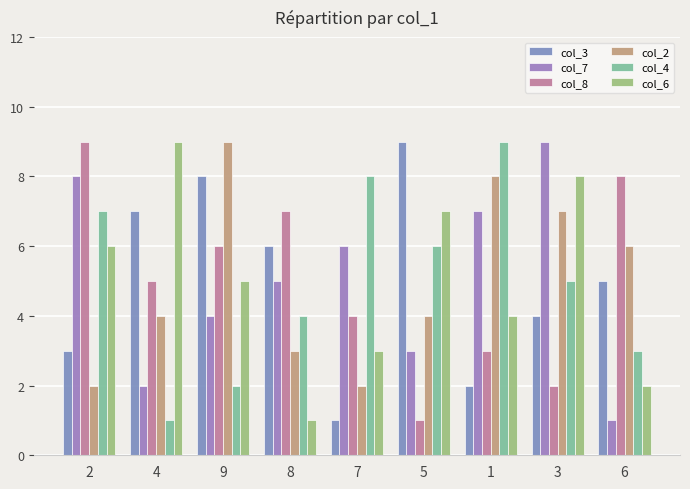

True or false: col_4 has a value of 4 at 2.

False